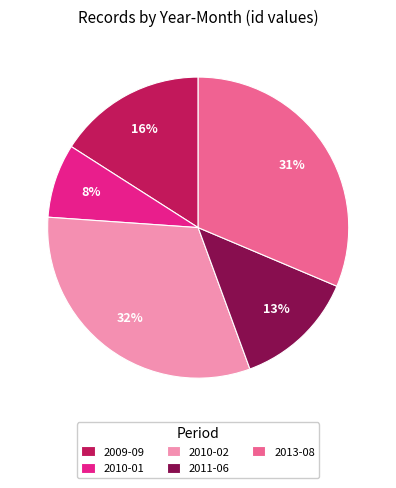

Is 2011-06 the majority of the pie?

No